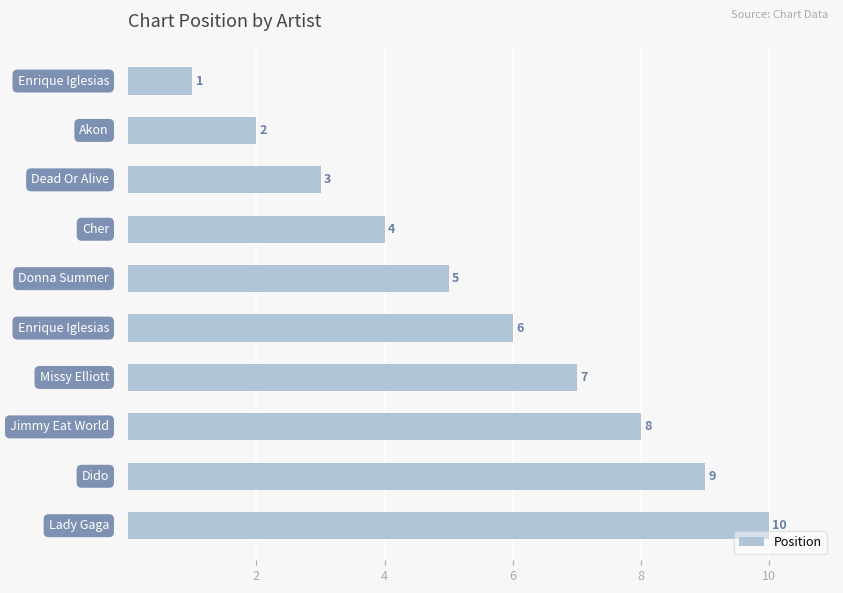

How many categories are shown in the chart?

10